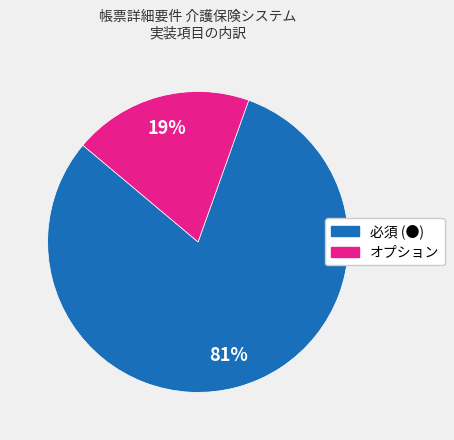

What is the smallest slice in the pie chart?

オプション